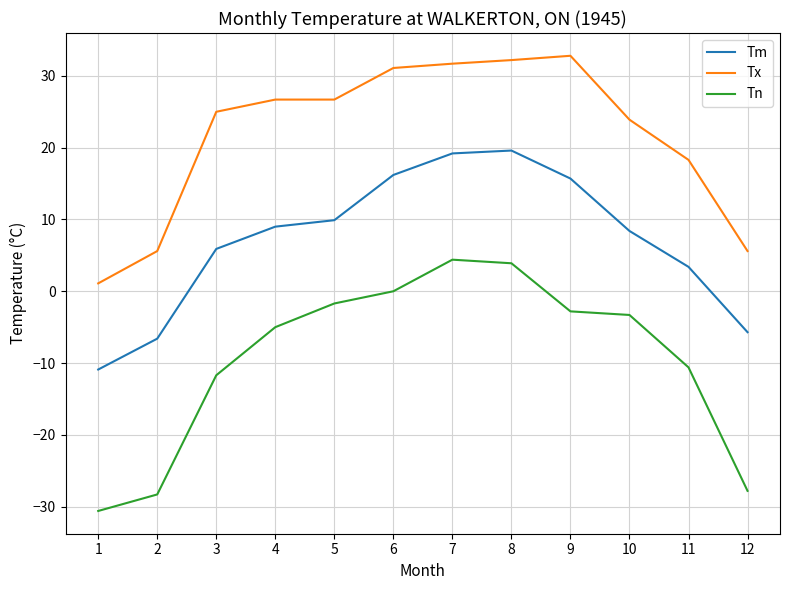

Count the number of categories in the chart.

12